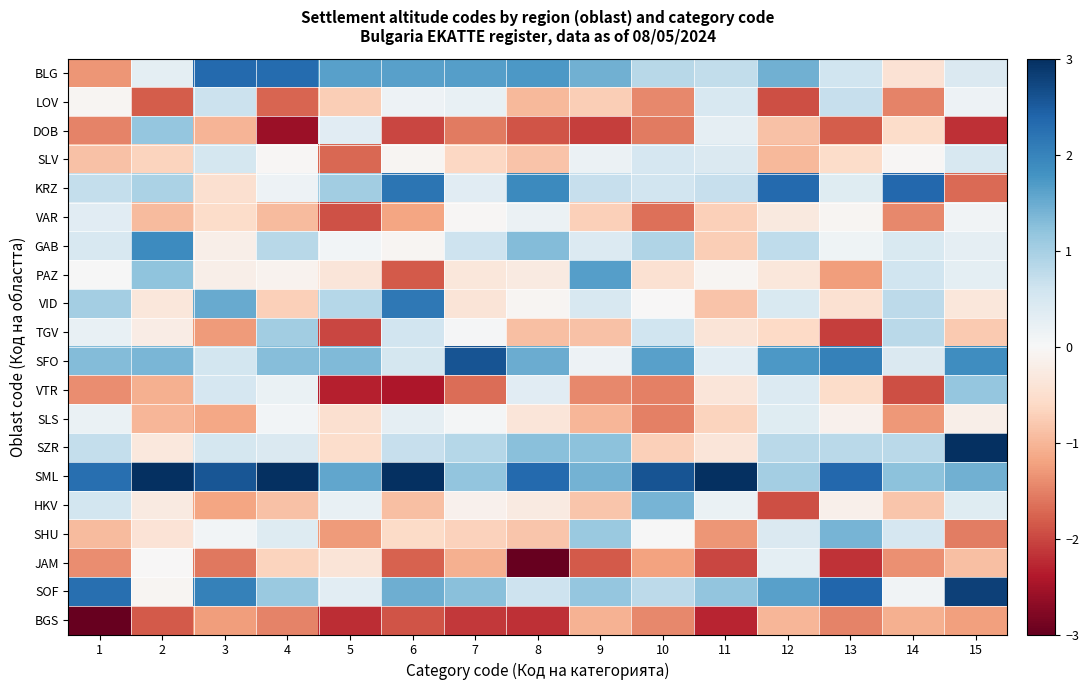

Rank the series at 12 from highest to lowest value.

KRZ, SFO, SOF, BLG, SML, SZR, GAB, VID, SHU, VTR, SLS, JAM, VAR, PAZ, TGV, DOB, SLV, BGS, HKV, LOV